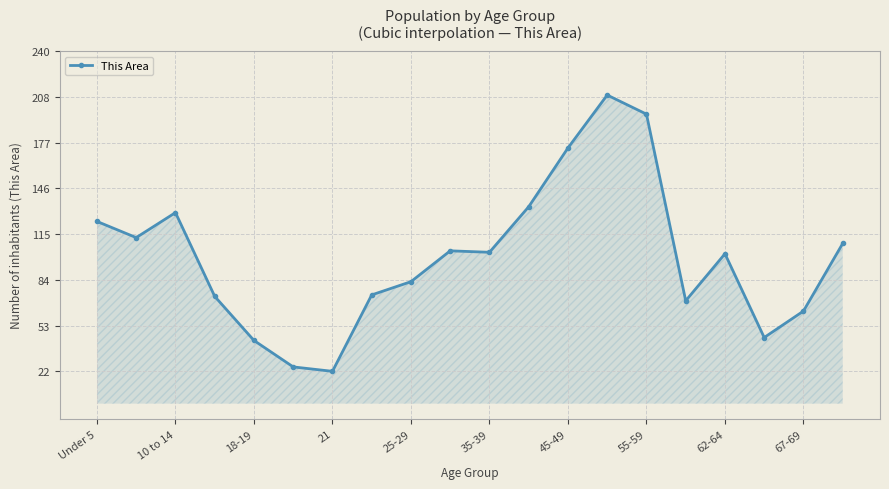

What is the greatest value displayed?

210